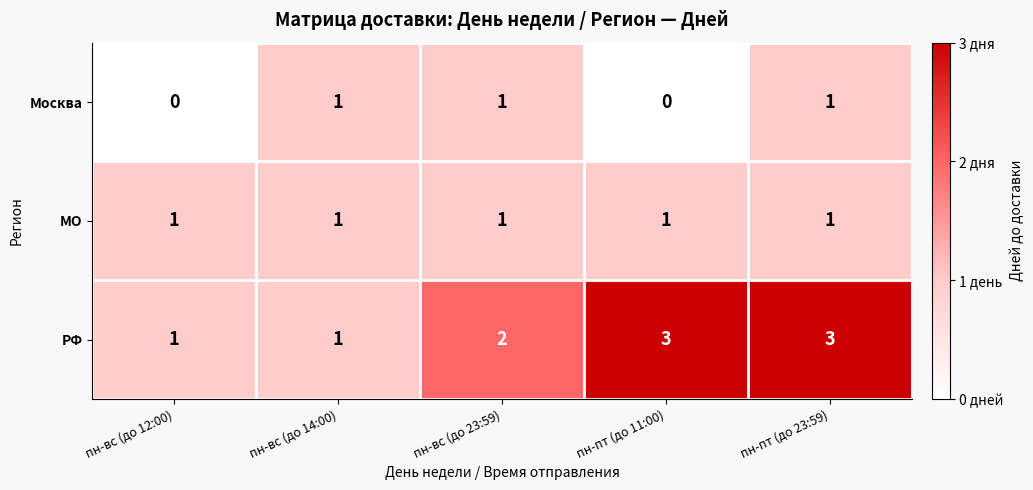

List the series in order of their overall mean, highest first.

РФ, МО, Москва